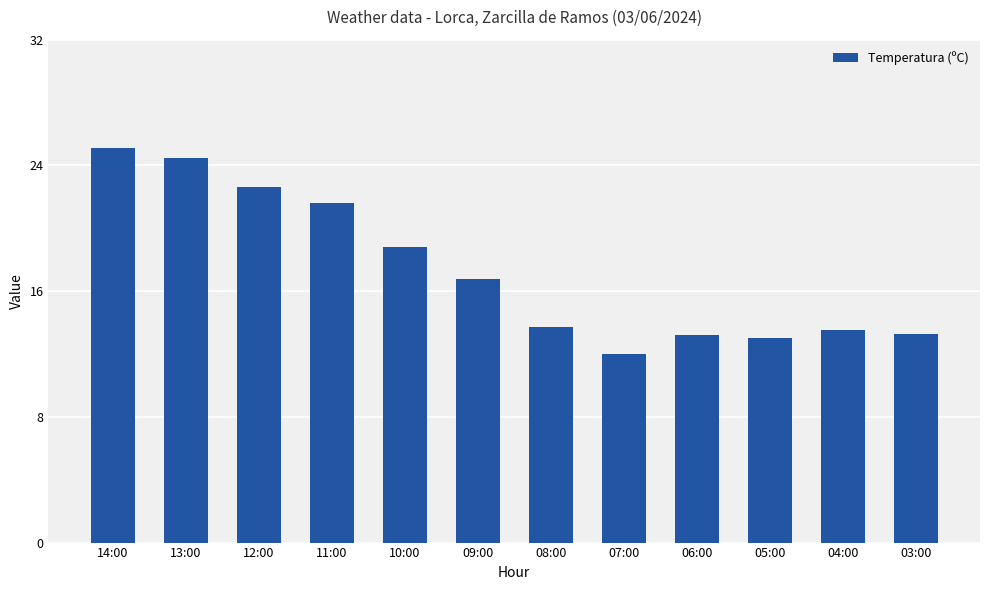

Does the chart contain any negative values?

No